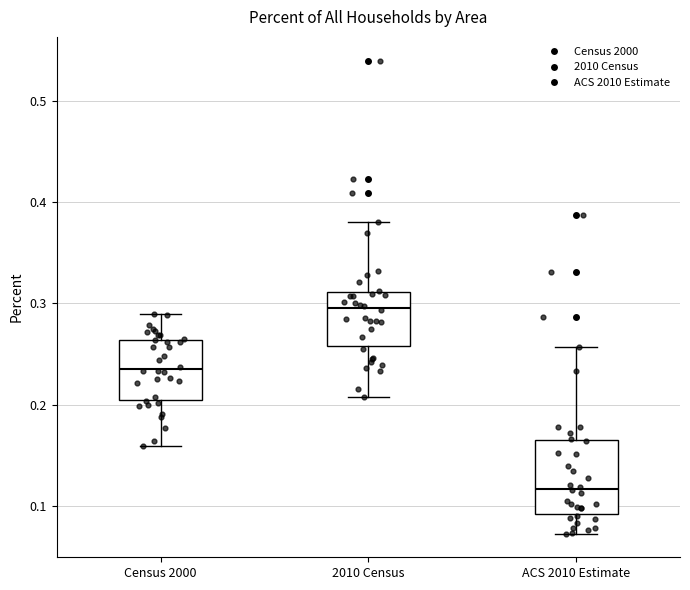

Where does the lower whisker of the box for 2010 Census end on the y-axis? The values are not printed on the chart, so give them approximately, as read against the axis.

0.21